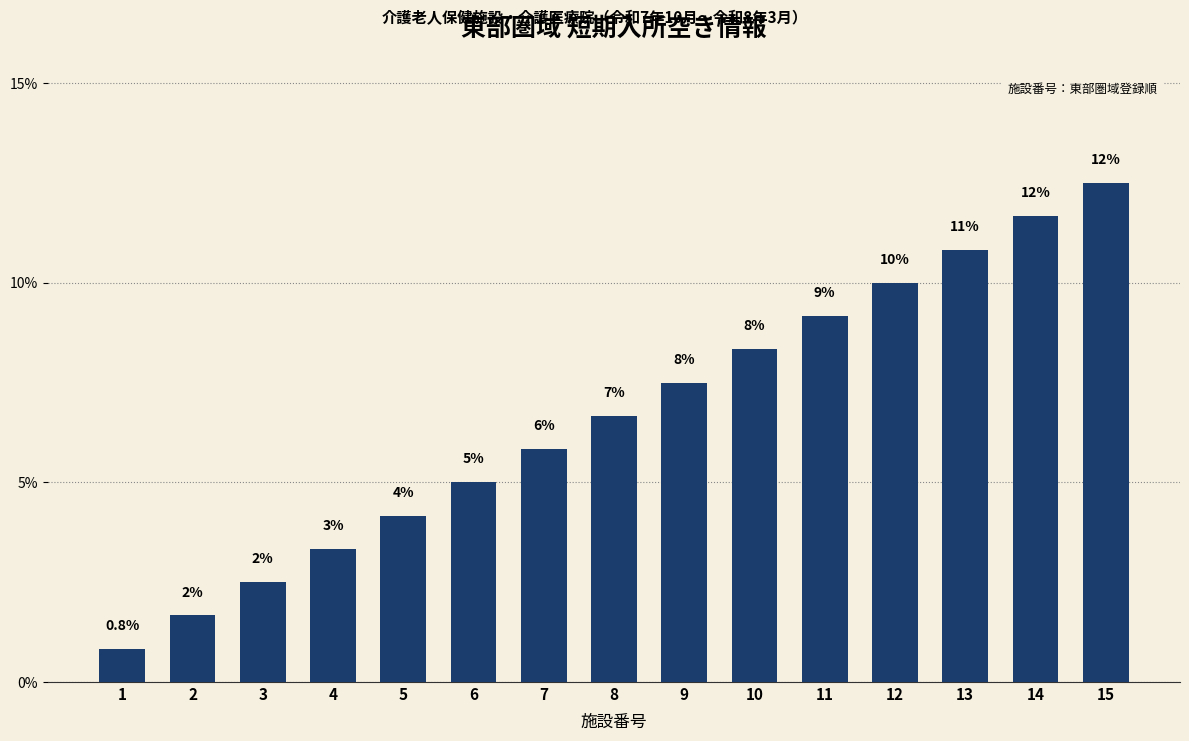

How many bars are there in total?

15